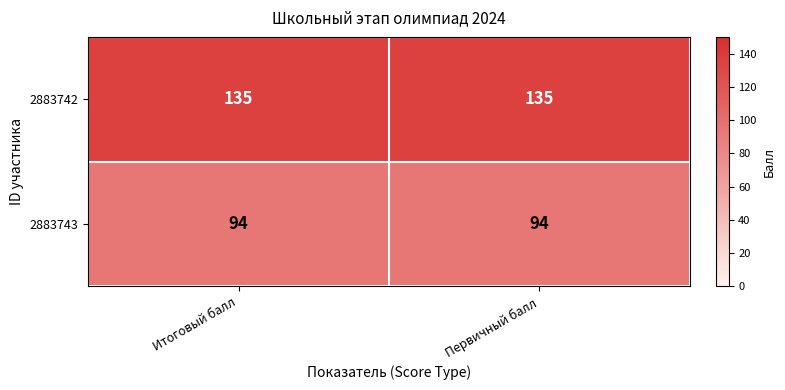

What is the smallest value displayed?

94